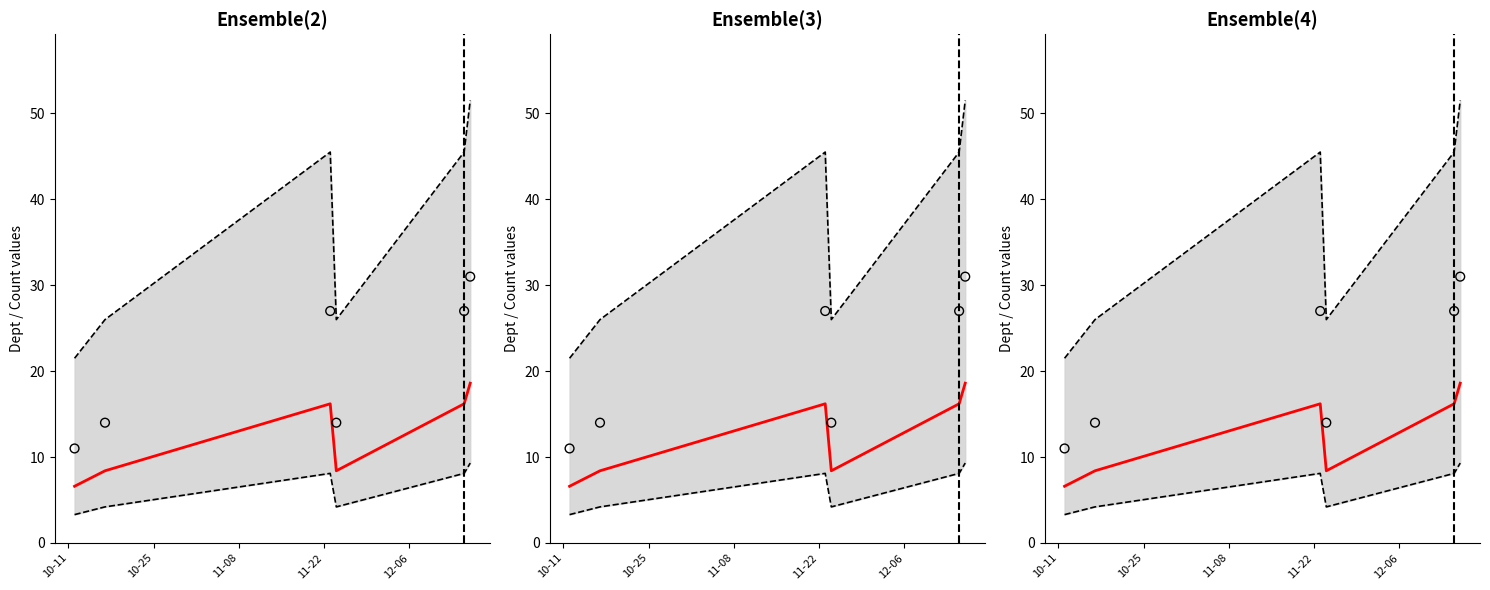

What is the total value across all series at 10-25?

52.6